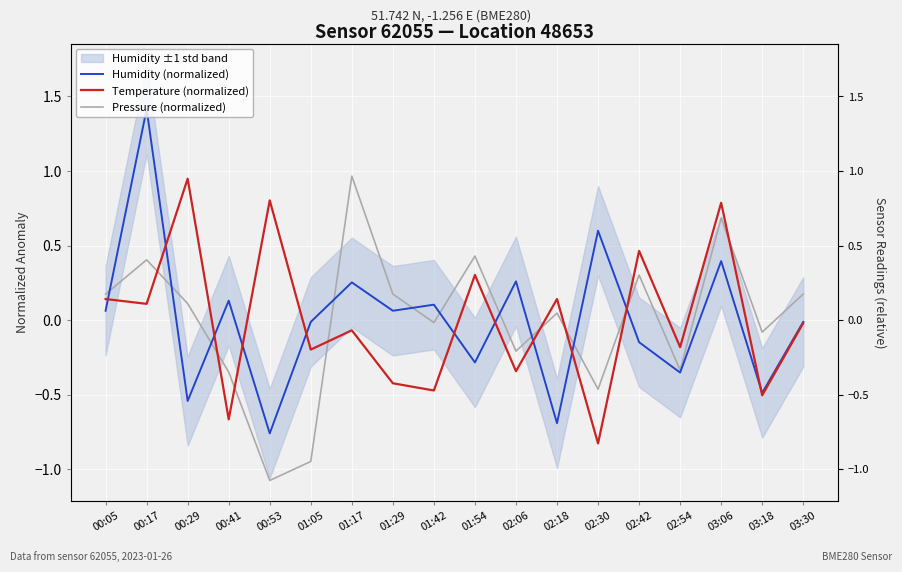

How many interior local peaks does the Temperature (normalized) series have?

7